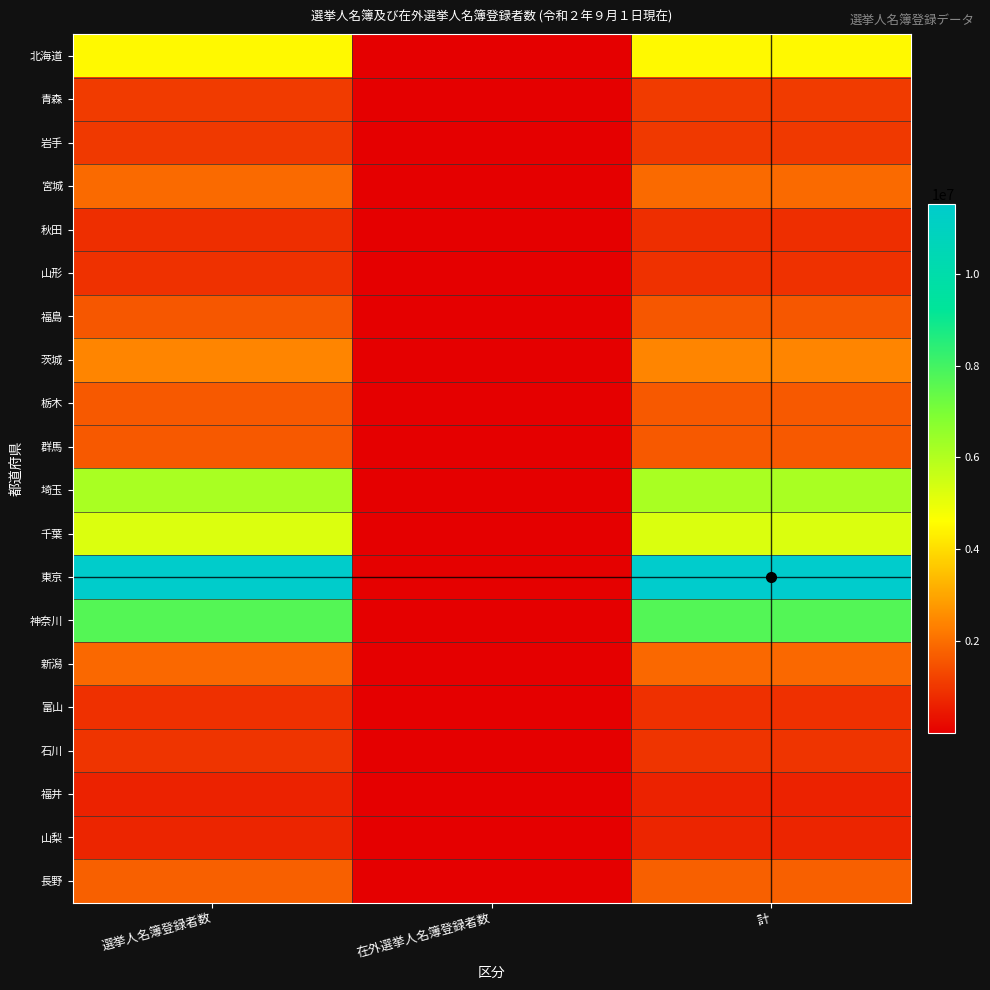

Which label corresponds to the largest value in the chart?

計